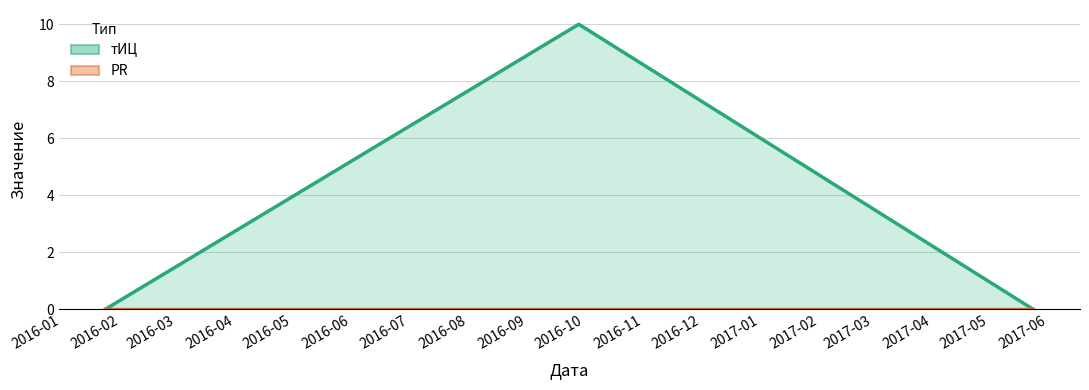

True or false: the data shows -7 at 2016-01-24.

False